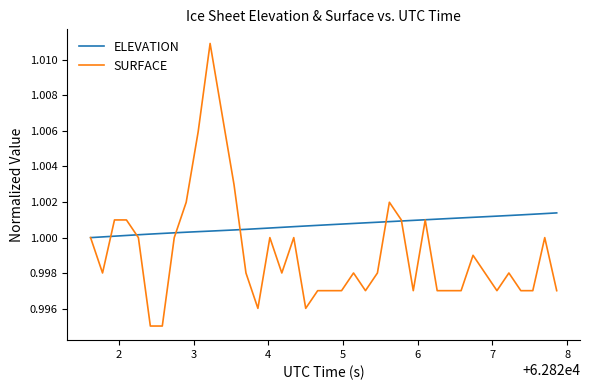

Which series has the largest total across all categories?

ELEVATION